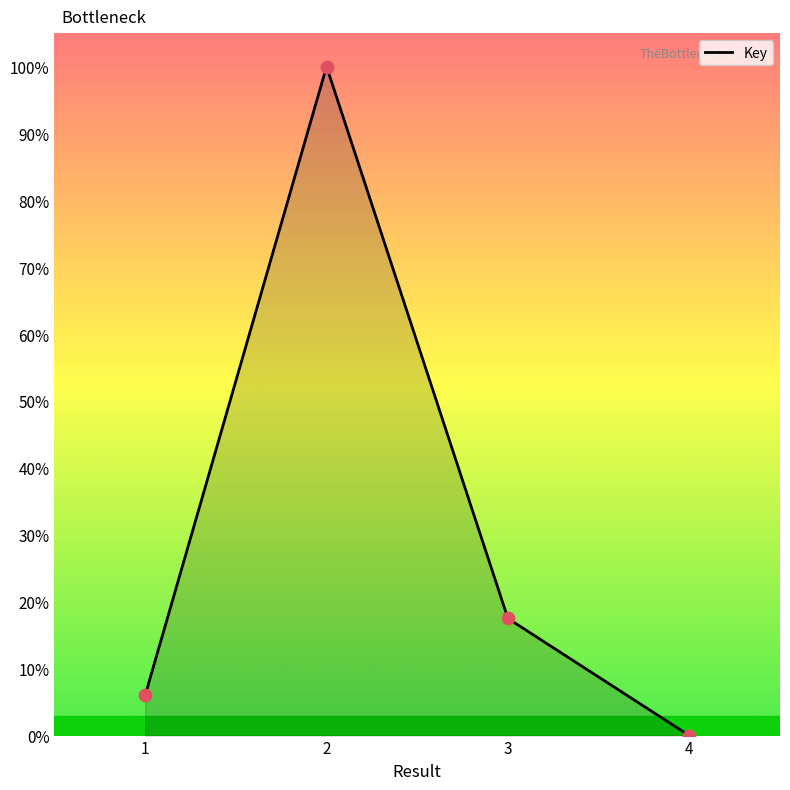

What is the change in value from 1 to 2?

+94.0